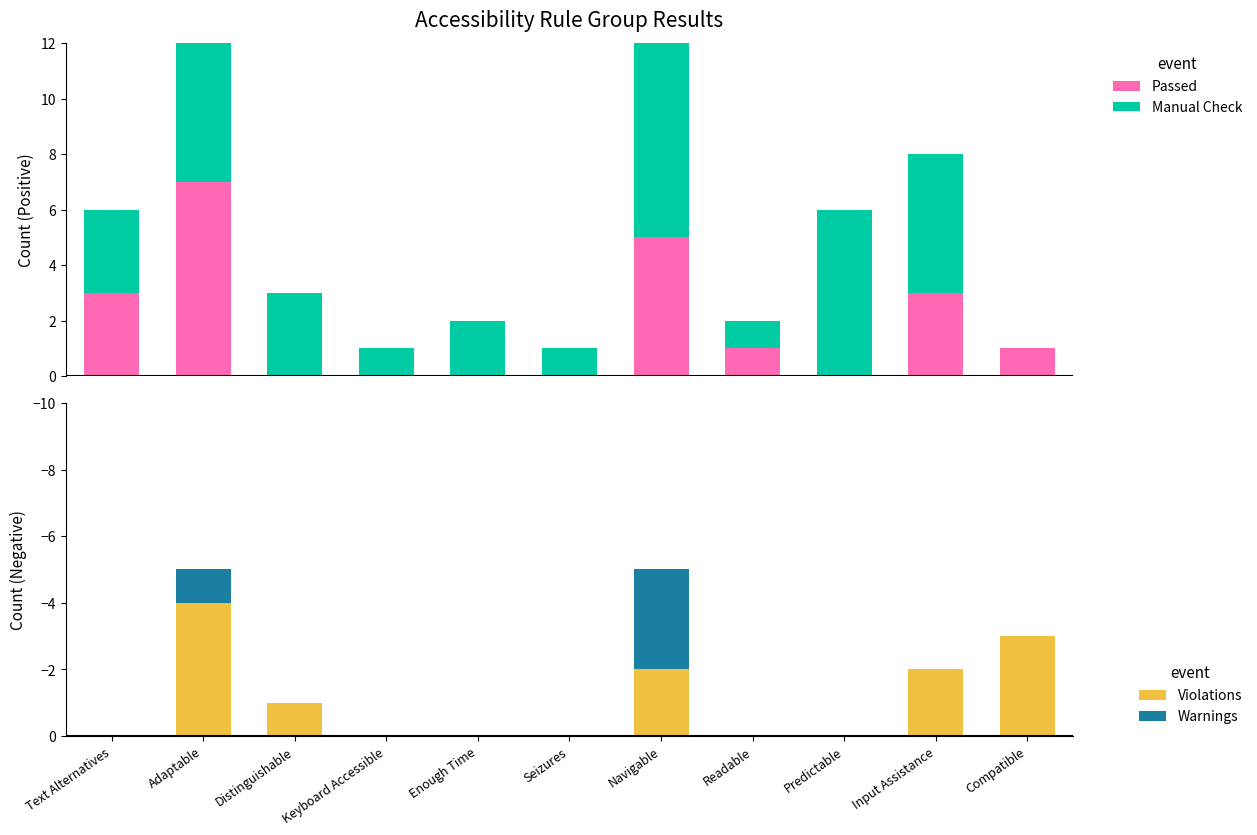

True or false: Violations has a value of -2 at Input Assistance.

True